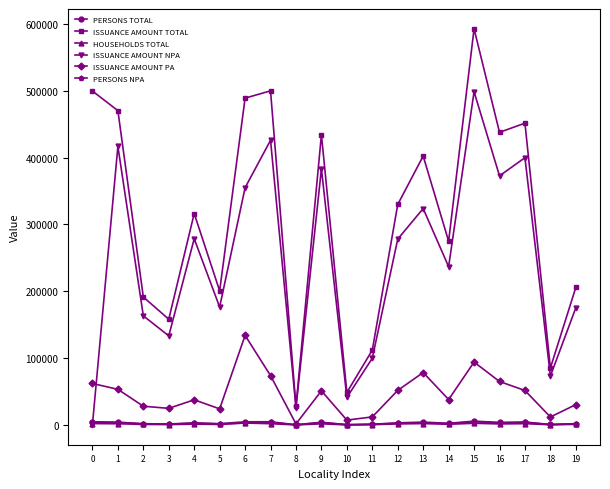

How many distinct data groups are displayed?

6